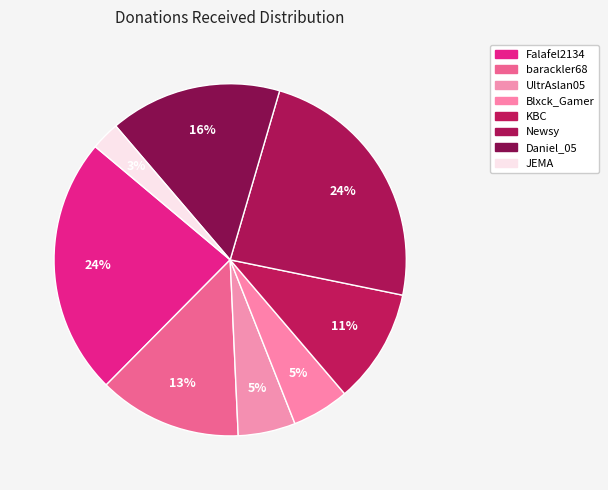

What percentage is the Blxck_Gamer slice, to the nearest percent?

5%